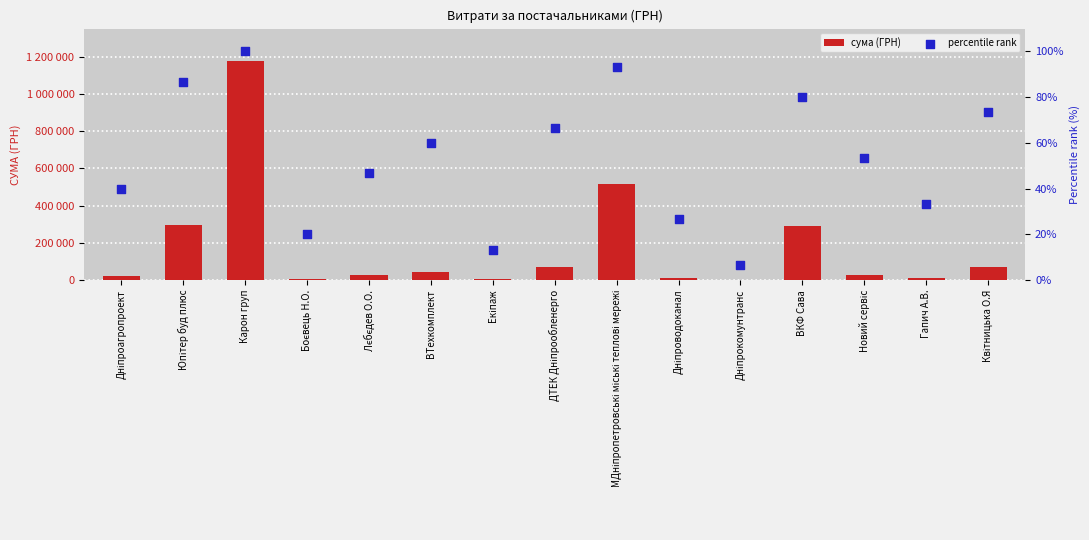

At which category is the sum across all series the highest?

Карон груп